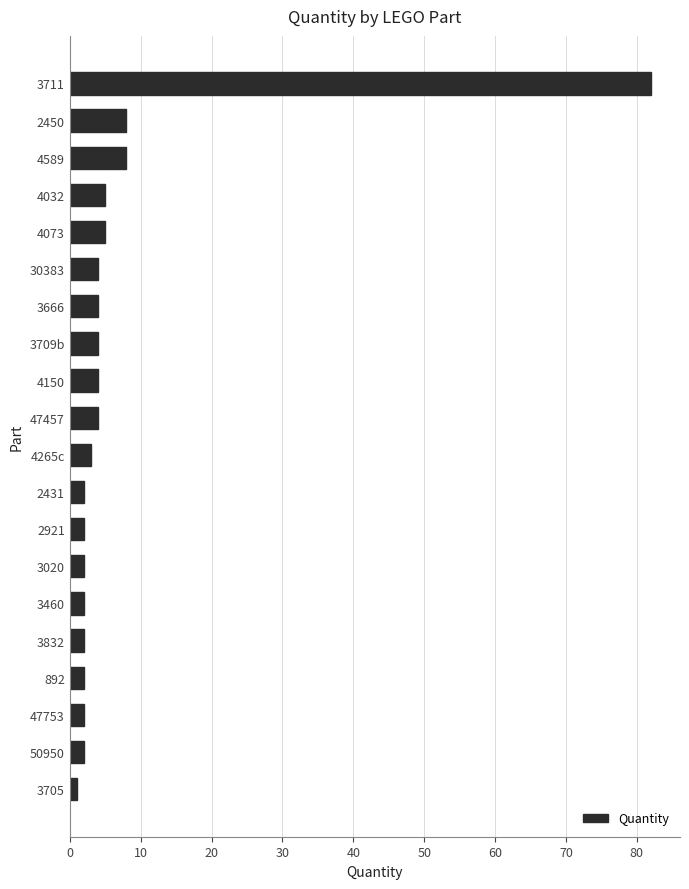

What is the maximum value shown in the chart?

82